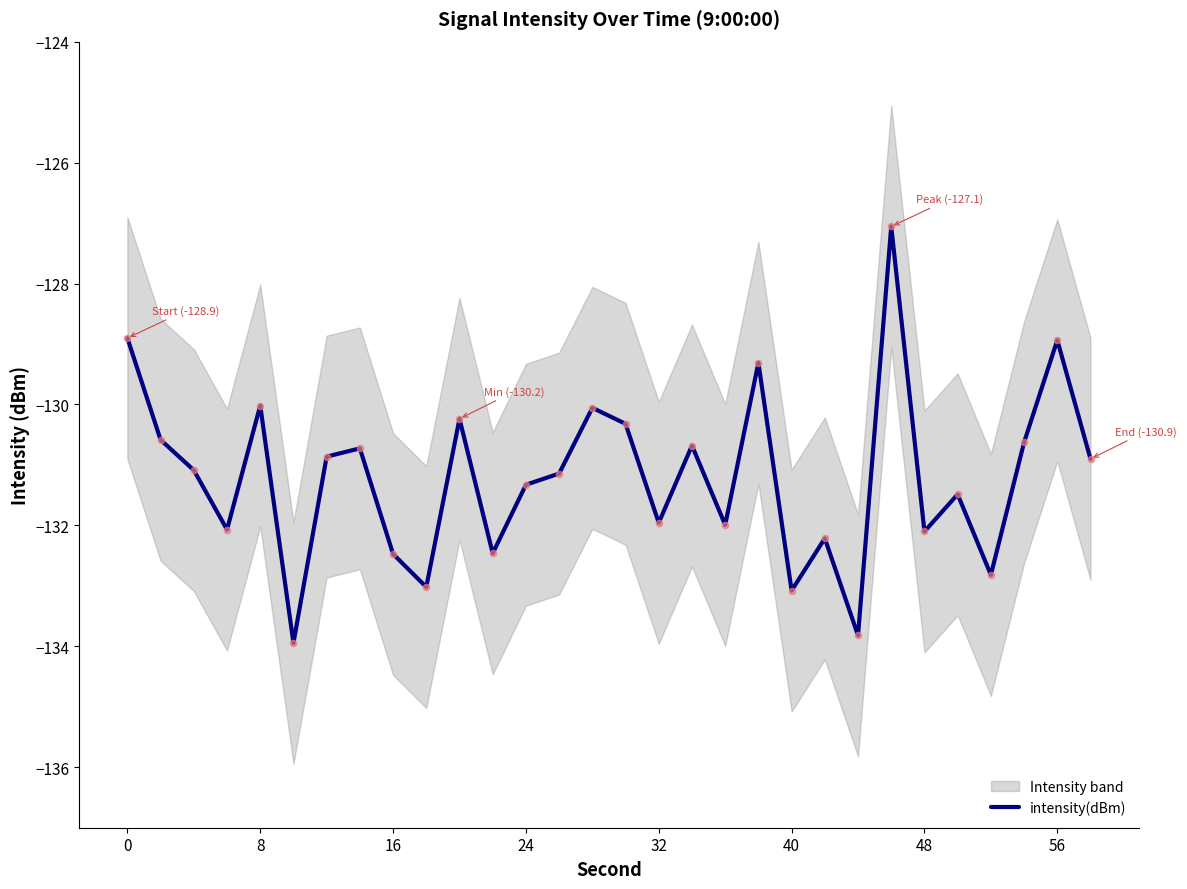

The value of intensity(dBm) at 24 is -224.4. True or false?

False